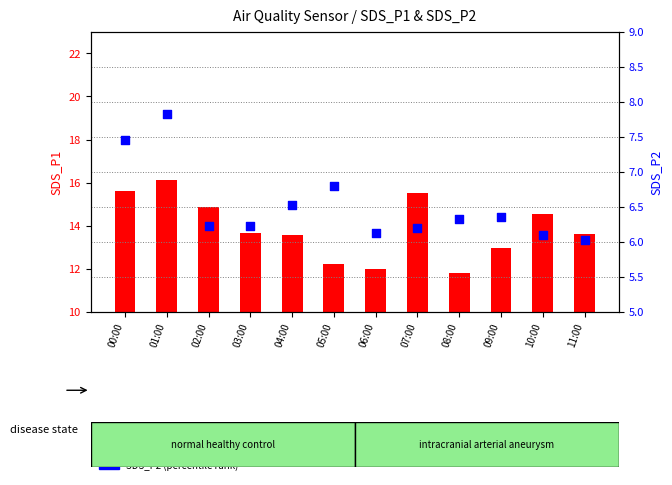

Which series reaches the maximum Y coordinate?

SDS_P1